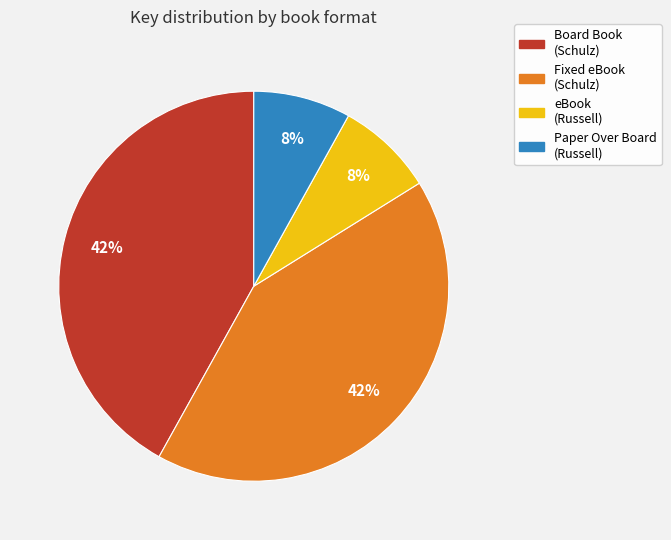

Is there any slice that represents more than half of the pie?

No